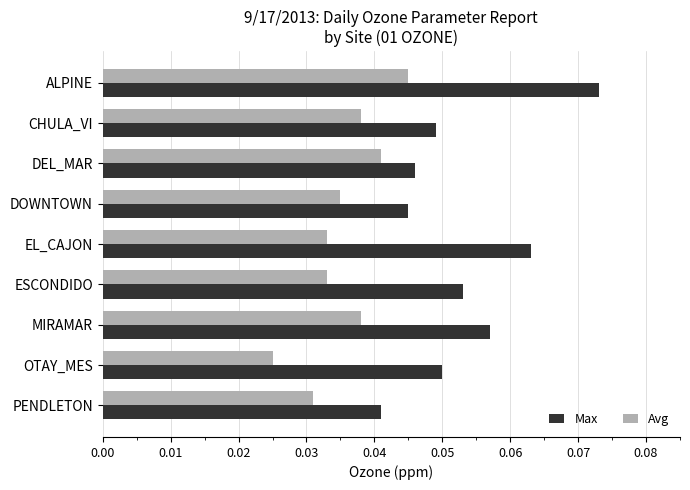

Which series has the largest total across all categories?

Max